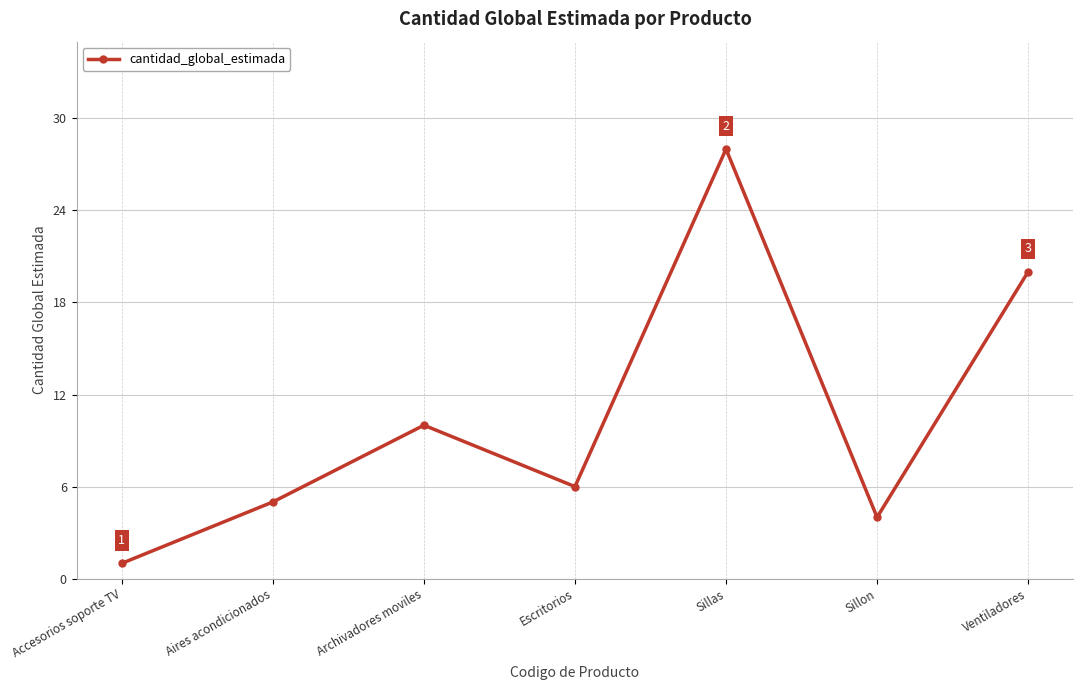

What is the difference between the maximum and minimum values?

27